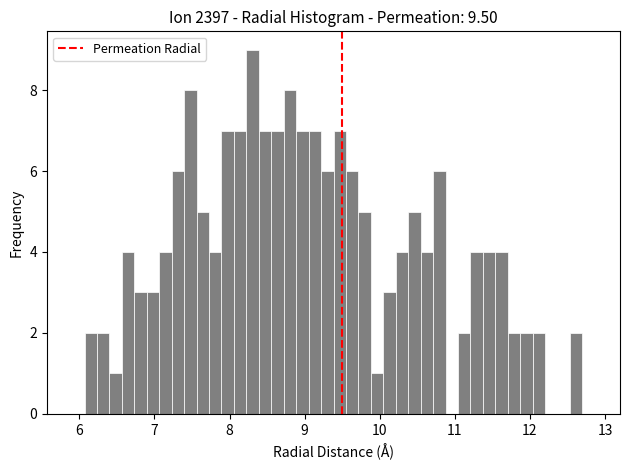

Read against the x-axis, roughly where is the centre of the tallest bar?

8.3